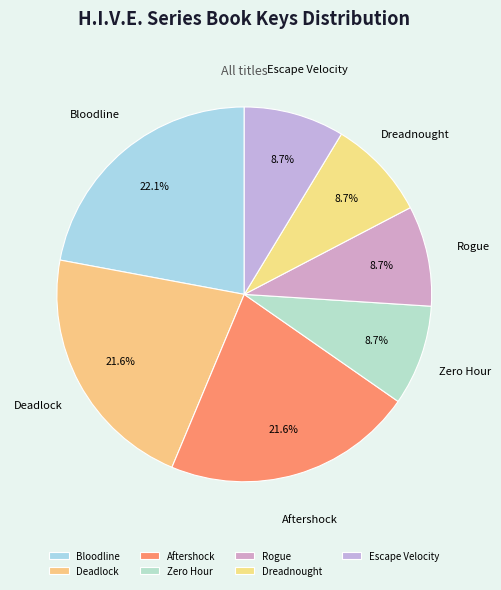

To the nearest percent, what is the average slice percentage?

14%